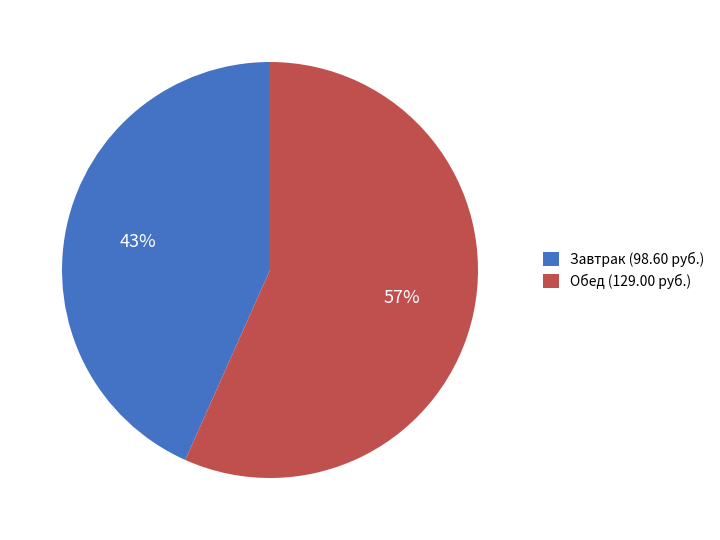

True or false: Обед (129.00 руб.) accounts for 57% of the total.

True